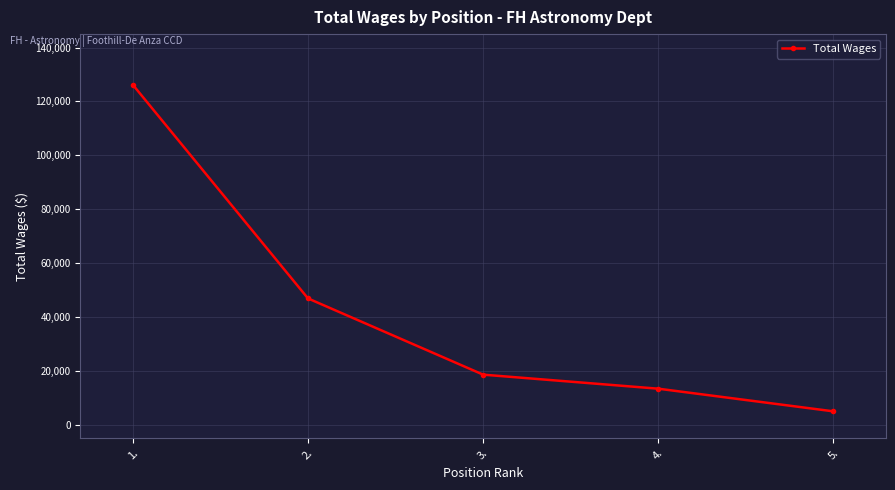

What is the difference between the values at 4. and 2.?

33523